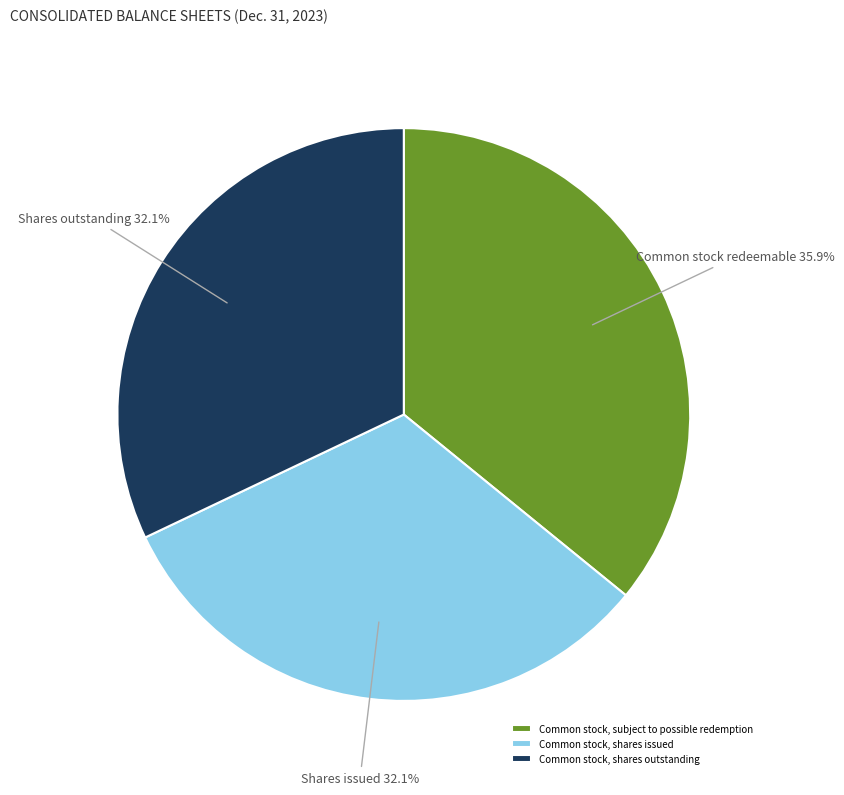

What is the largest slice in the pie chart?

Common stock, subject to possible redemption